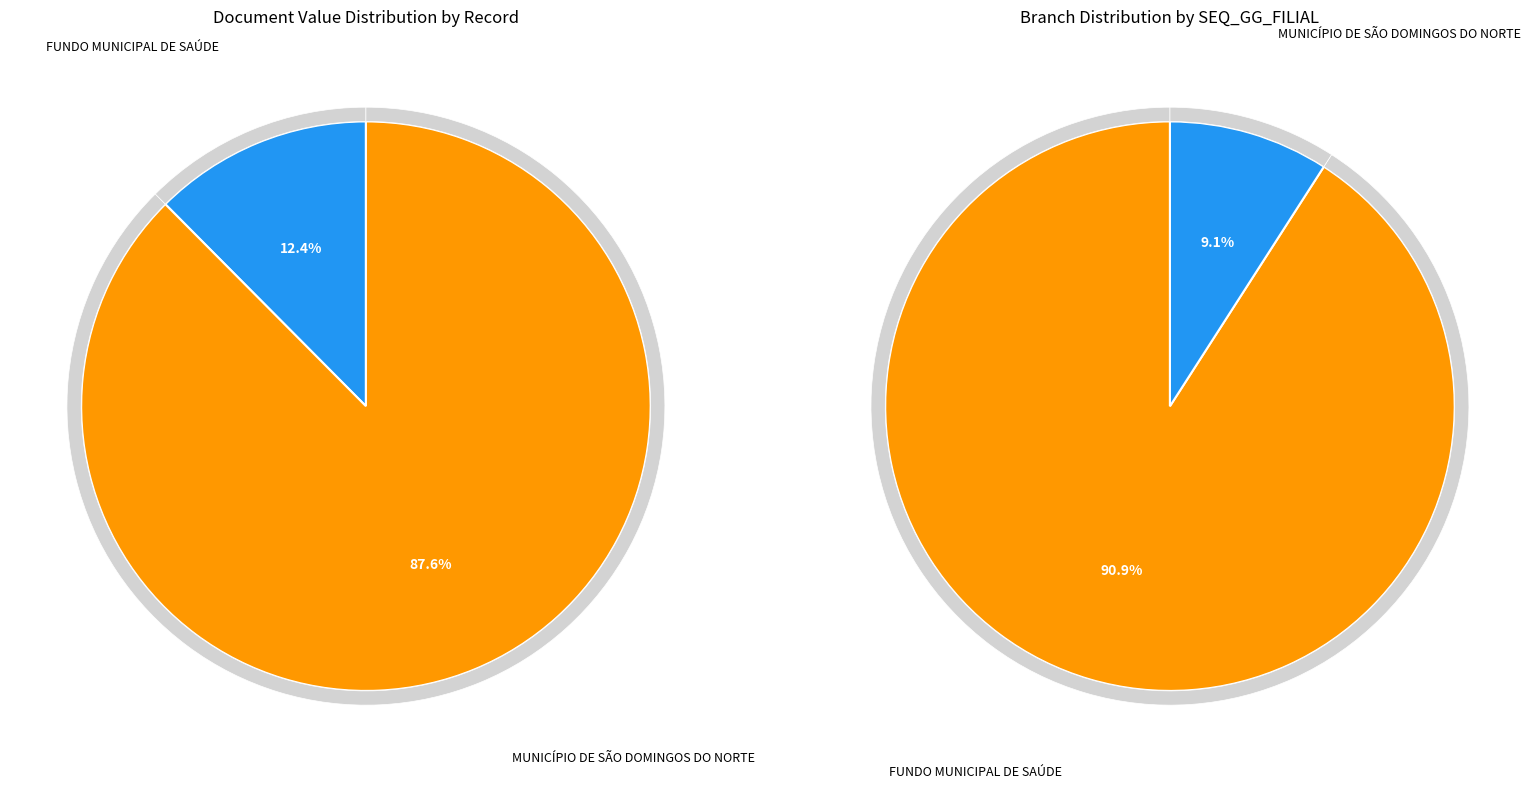

To the nearest percent, what is the average slice percentage?

50%